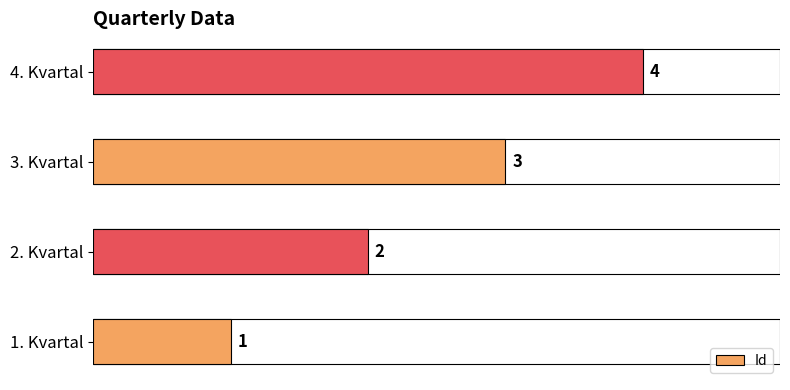

The value at 3. Kvartal is 5. True or false?

False